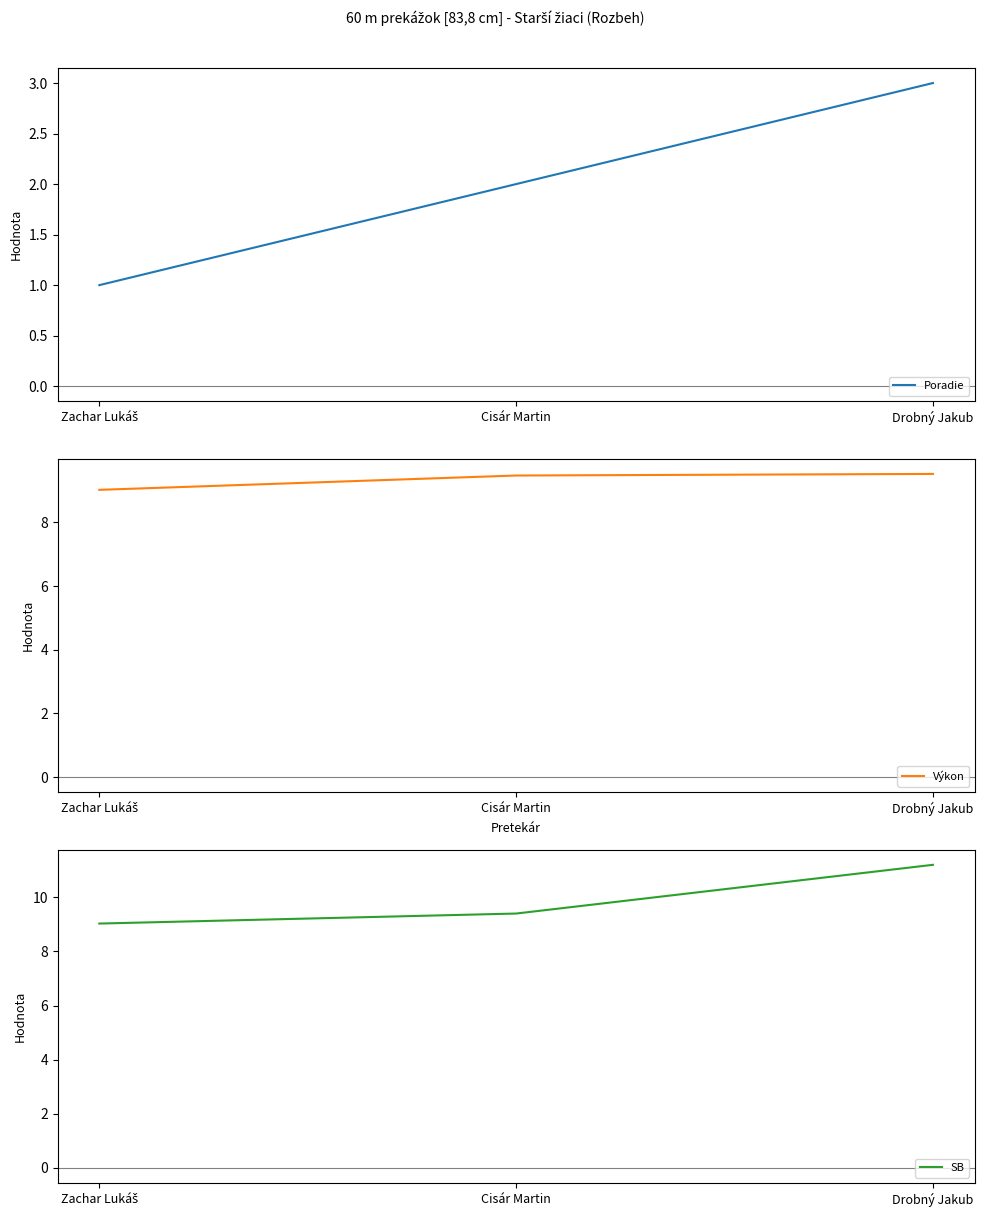

What are all the series names shown in the legend?

Poradie, Výkon, SB